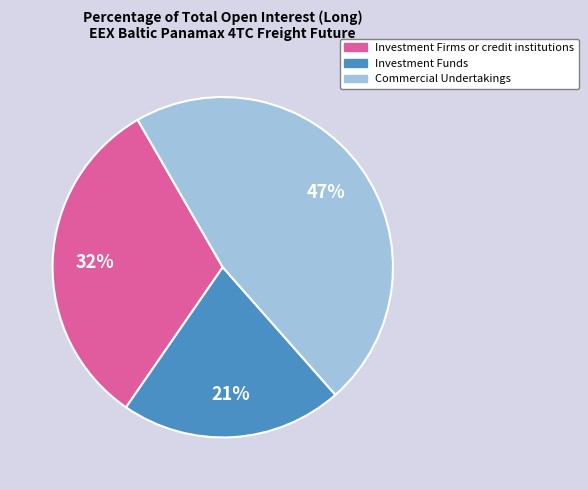

To the nearest percent, what is the combined percentage of Commercial Undertakings and Investment Firms or credit institutions?

79%